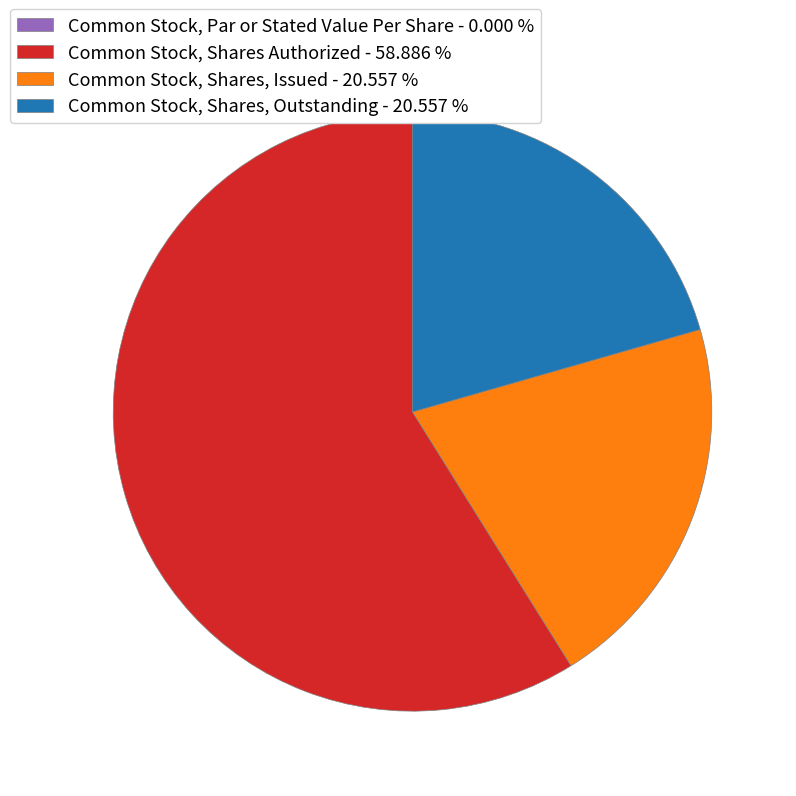

Is there a majority slice in this chart?

Yes